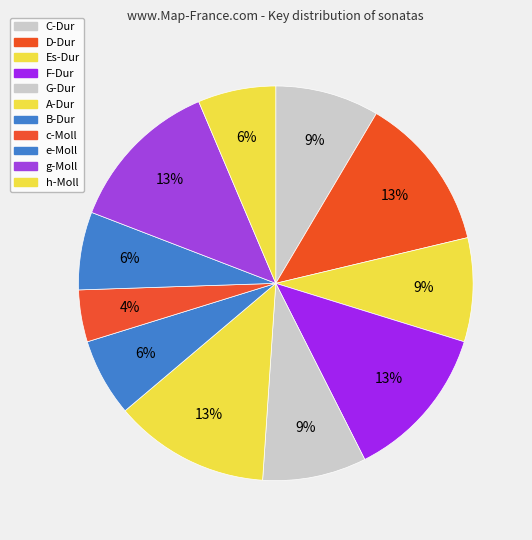

Count the number of slices in the pie.

11